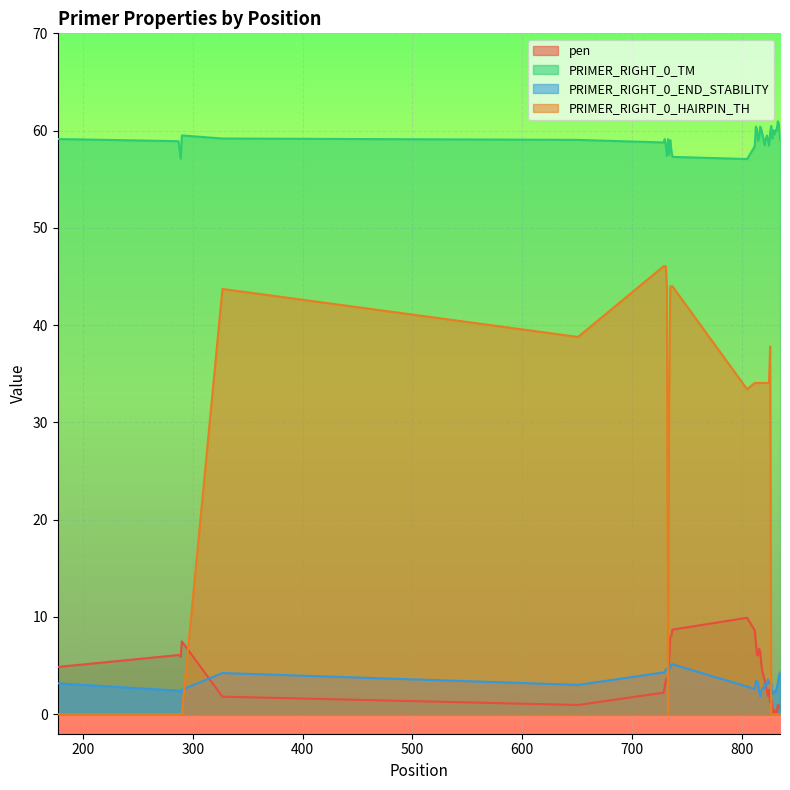

What is the highest value of the pen series?

9.9